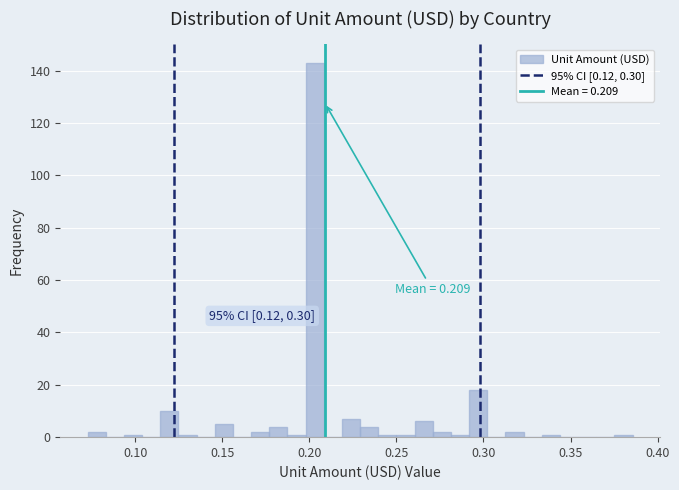

Around what value on the x-axis is the tallest bar? Give the approximate position of its centre, as read against the axis.

0.205